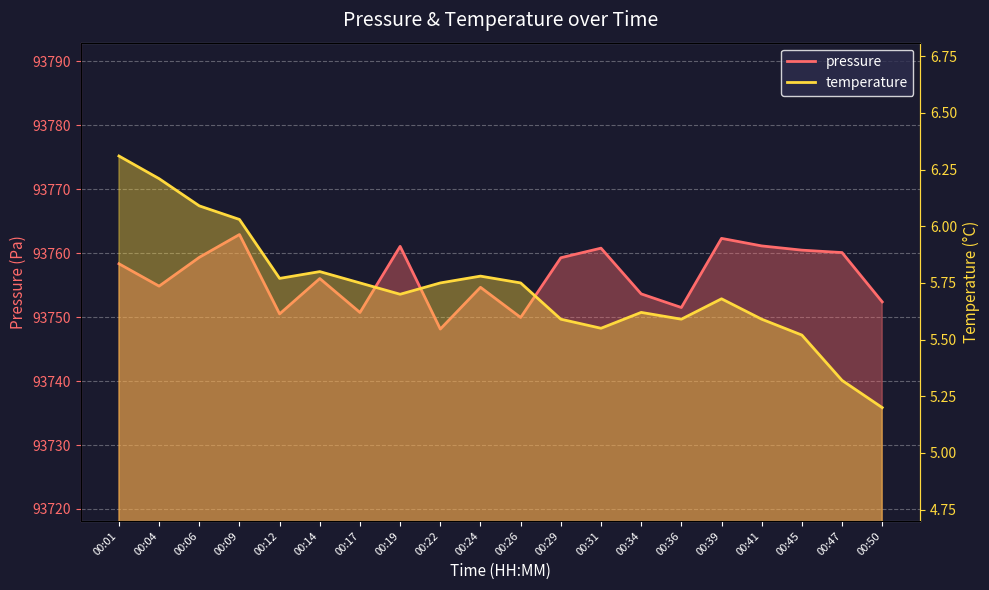

At how many categories does at least one series exceed 77957?

20